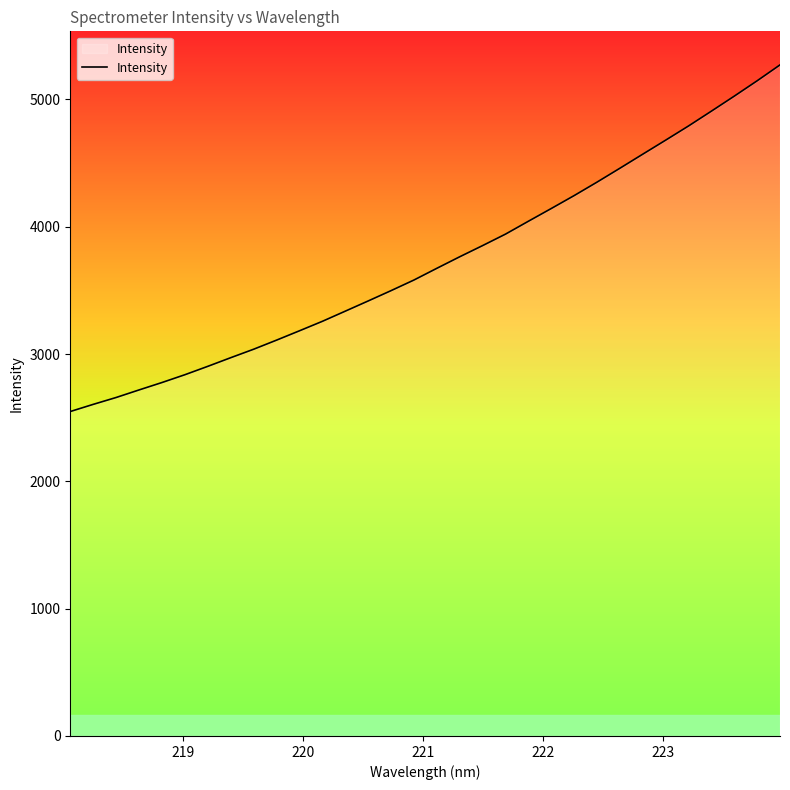

What is the minimum value shown in the chart?

2548.4